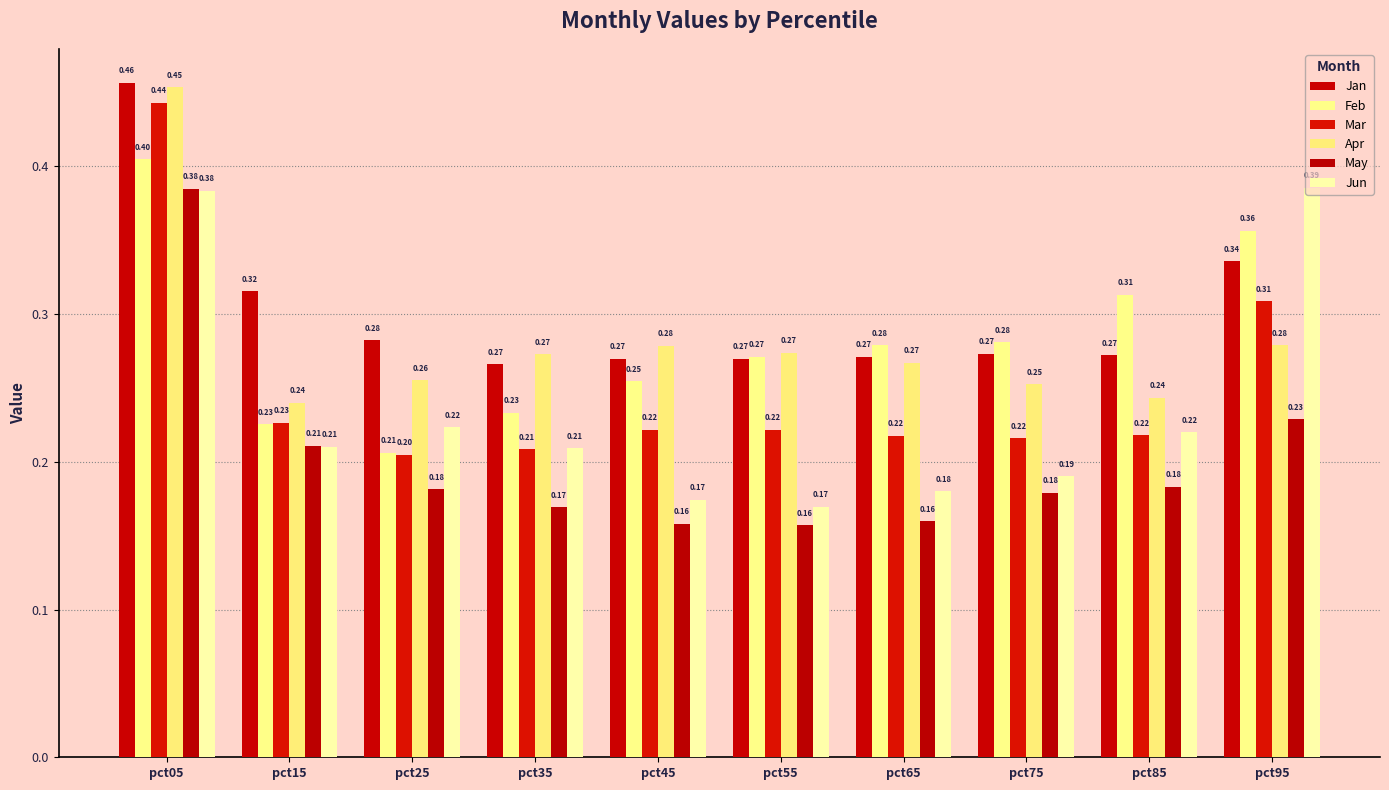

True or false: Mar has a value of 0.7 at pct05.

False